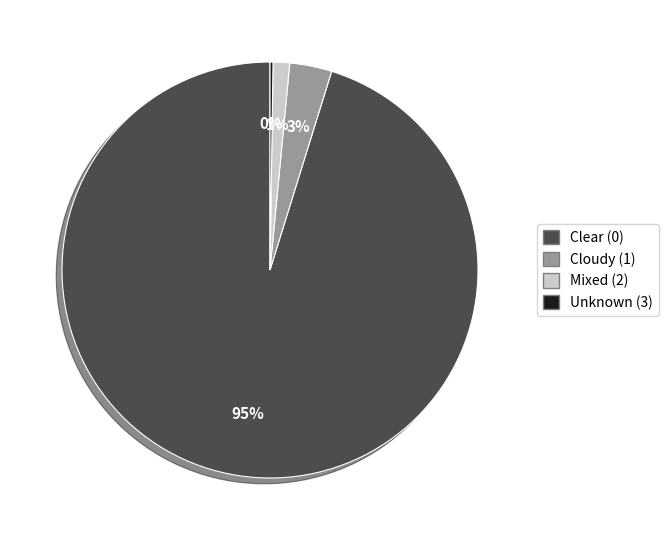

Is there a majority slice in this chart?

Yes